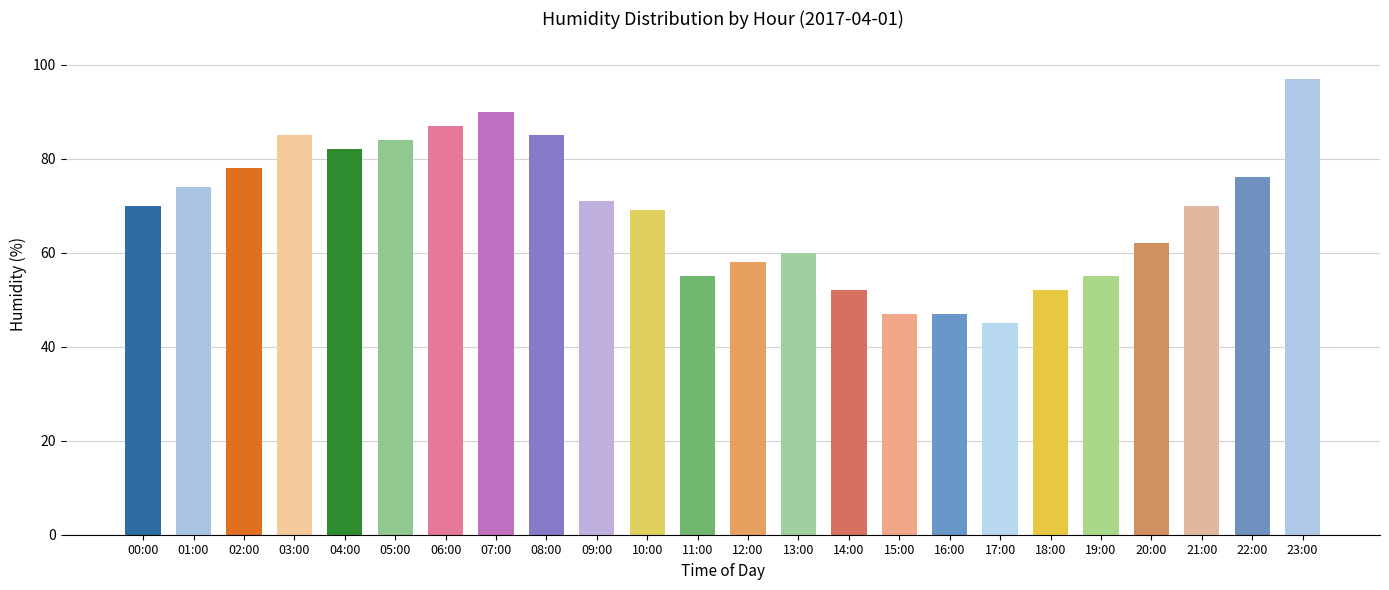

Rank the categories by value from lowest to highest.

17:00, 15:00, 16:00, 14:00, 18:00, 11:00, 19:00, 12:00, 13:00, 20:00, 10:00, 00:00, 21:00, 09:00, 01:00, 22:00, 02:00, 04:00, 05:00, 03:00, 08:00, 06:00, 07:00, 23:00